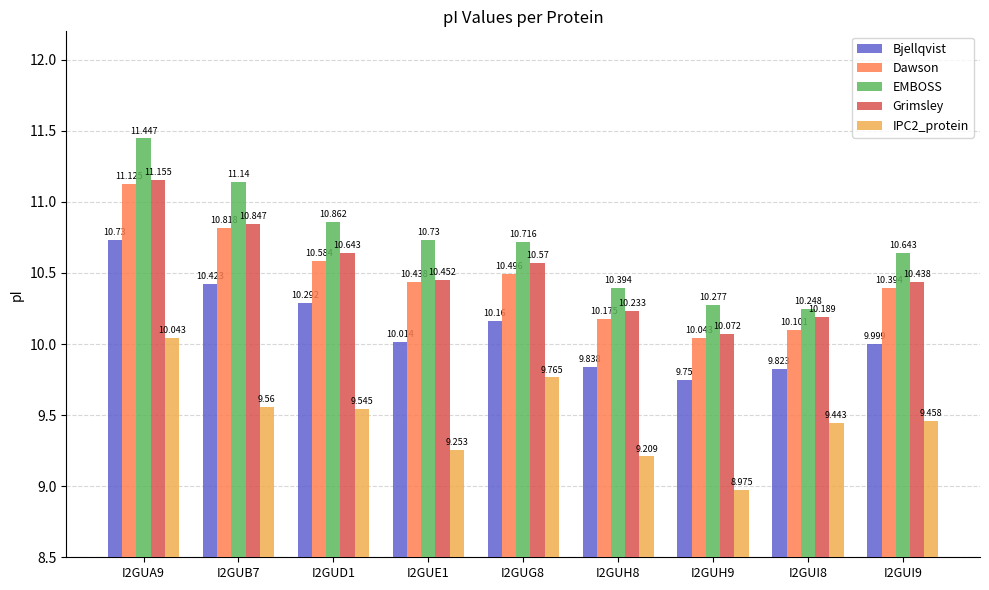

Where does the IPC2_protein series first go above 9?

I2GUA9